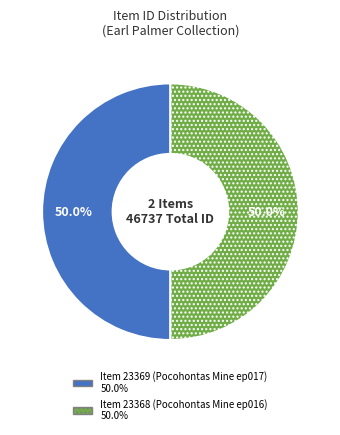

How many segments does this pie chart have?

2